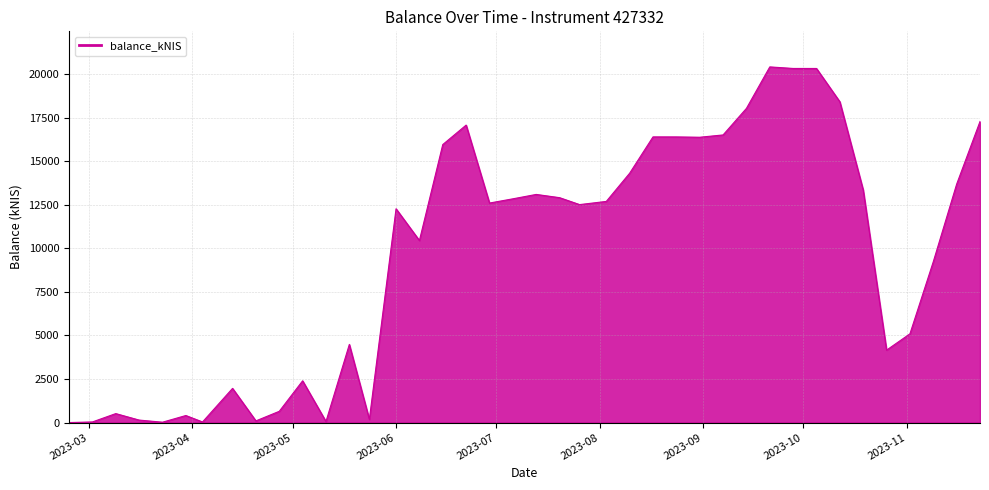

What is the greatest value displayed?

20405.3